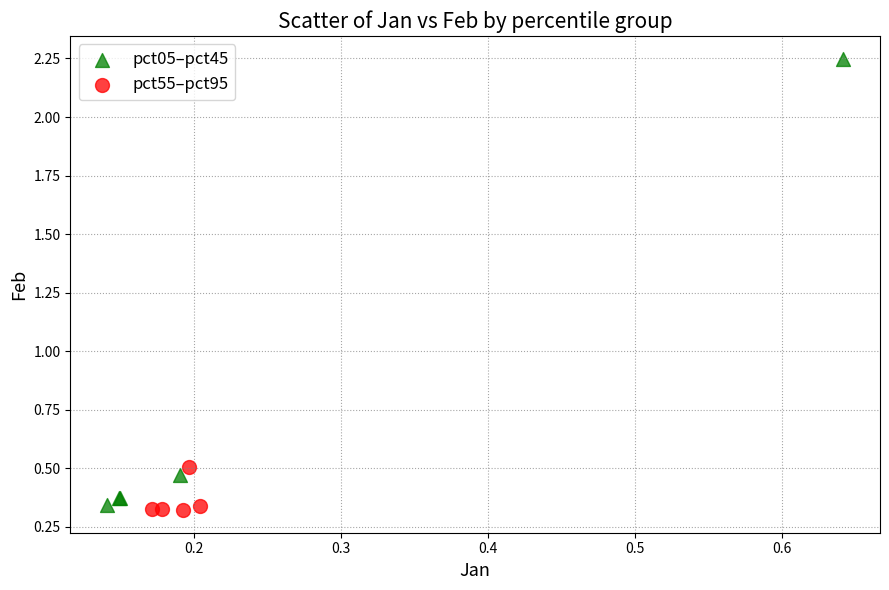

Which series has the widest spread of Y values?

pct05–pct45